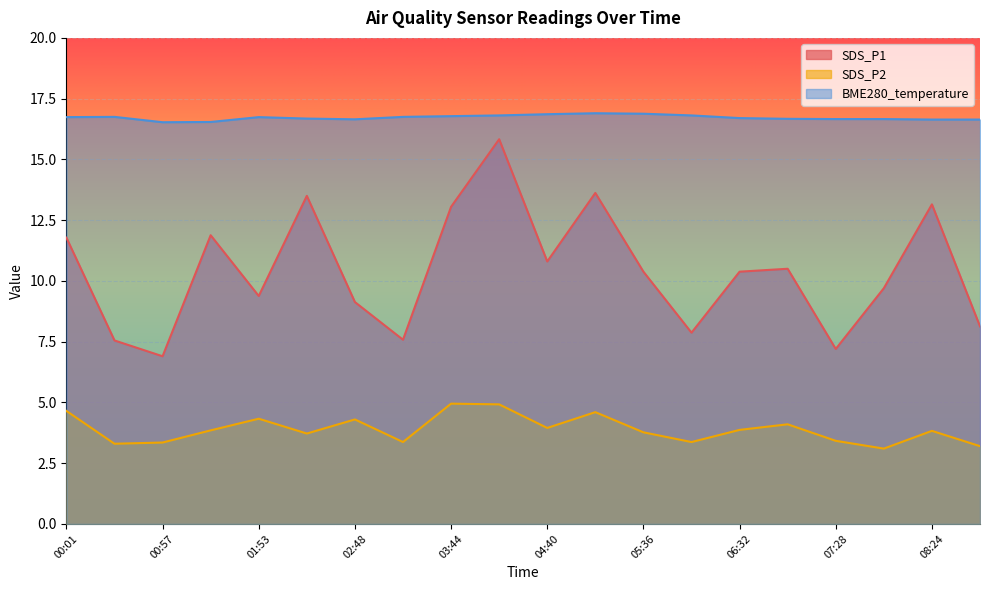

What is the value of the SDS_P2 point at the 16th from the left?

4.1